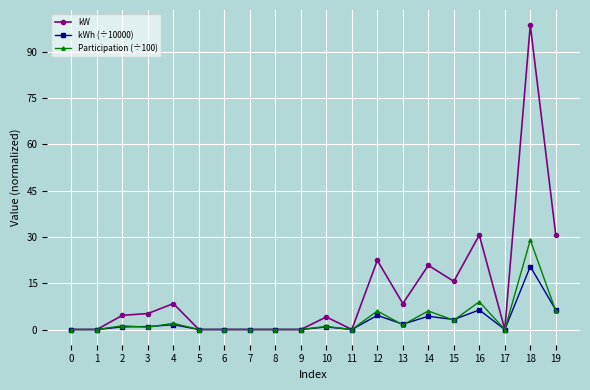

What is the average value of the kWh (÷10000) series?

2.6